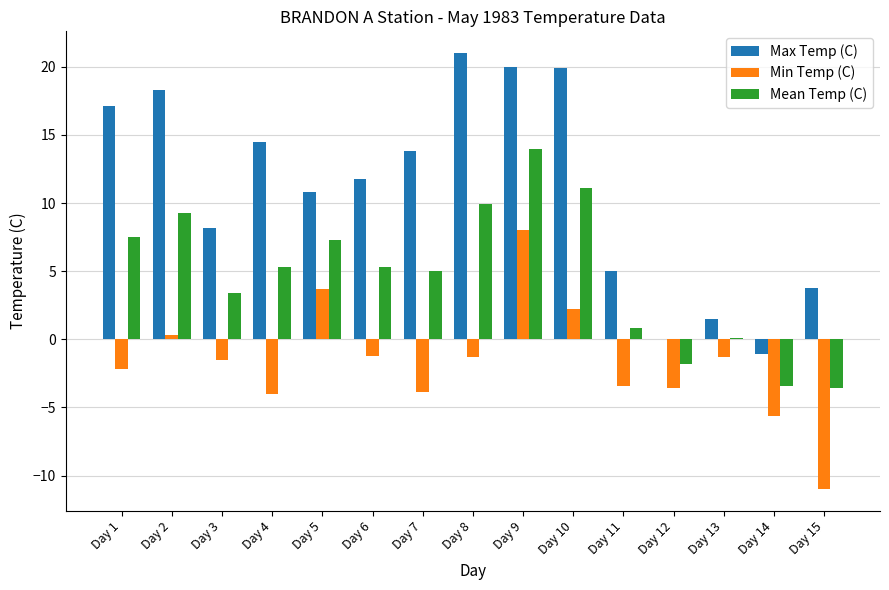

At which category is the sum across all series the highest?

Day 9